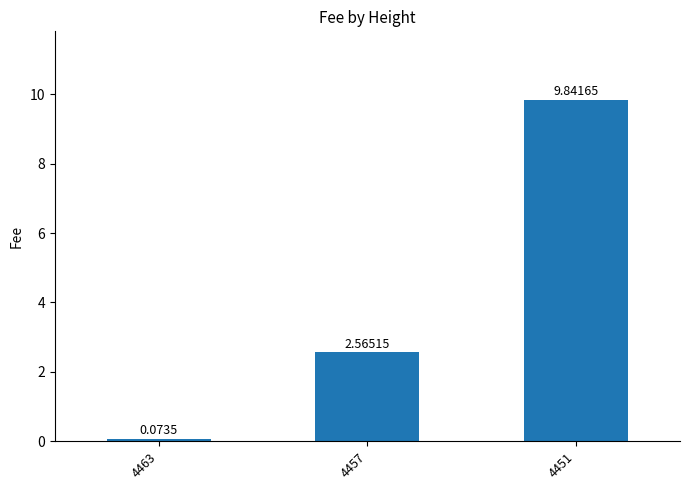

Between 4463 and 4457, which is larger?

4457